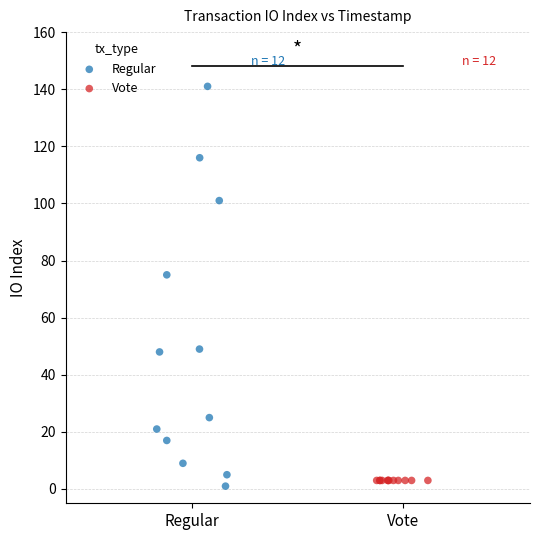

Which series contains the highest Y value?

Regular